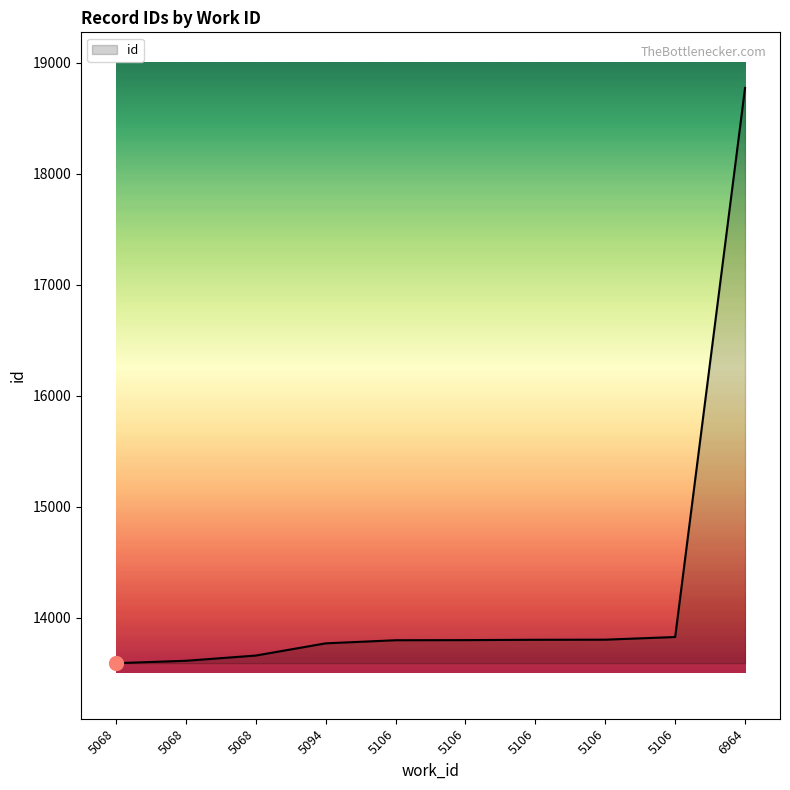

At which label does the data first exceed 13800?

5106